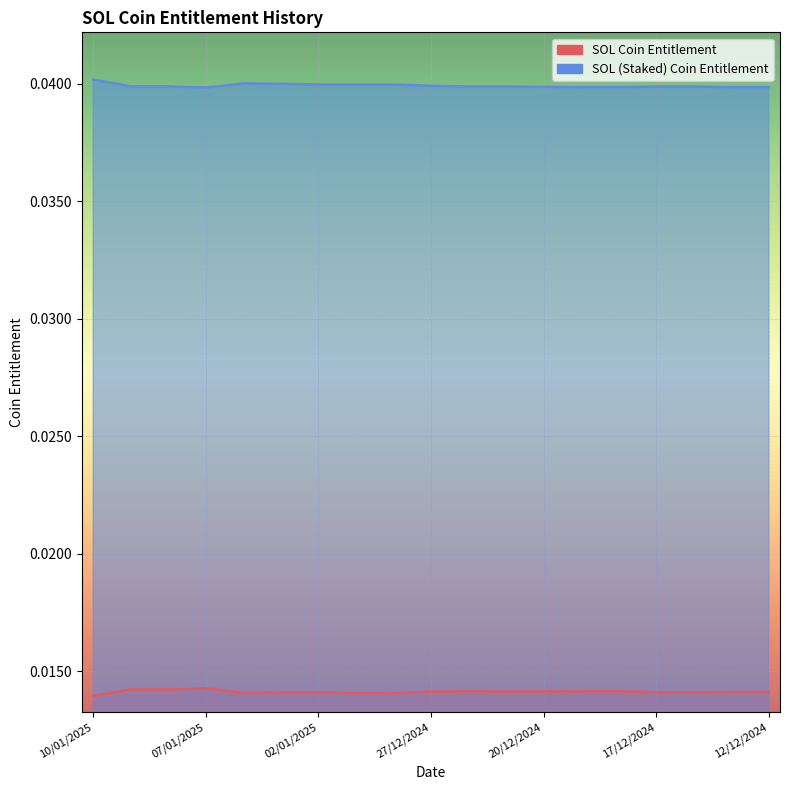

What position from the left is 02/01/2025?

7